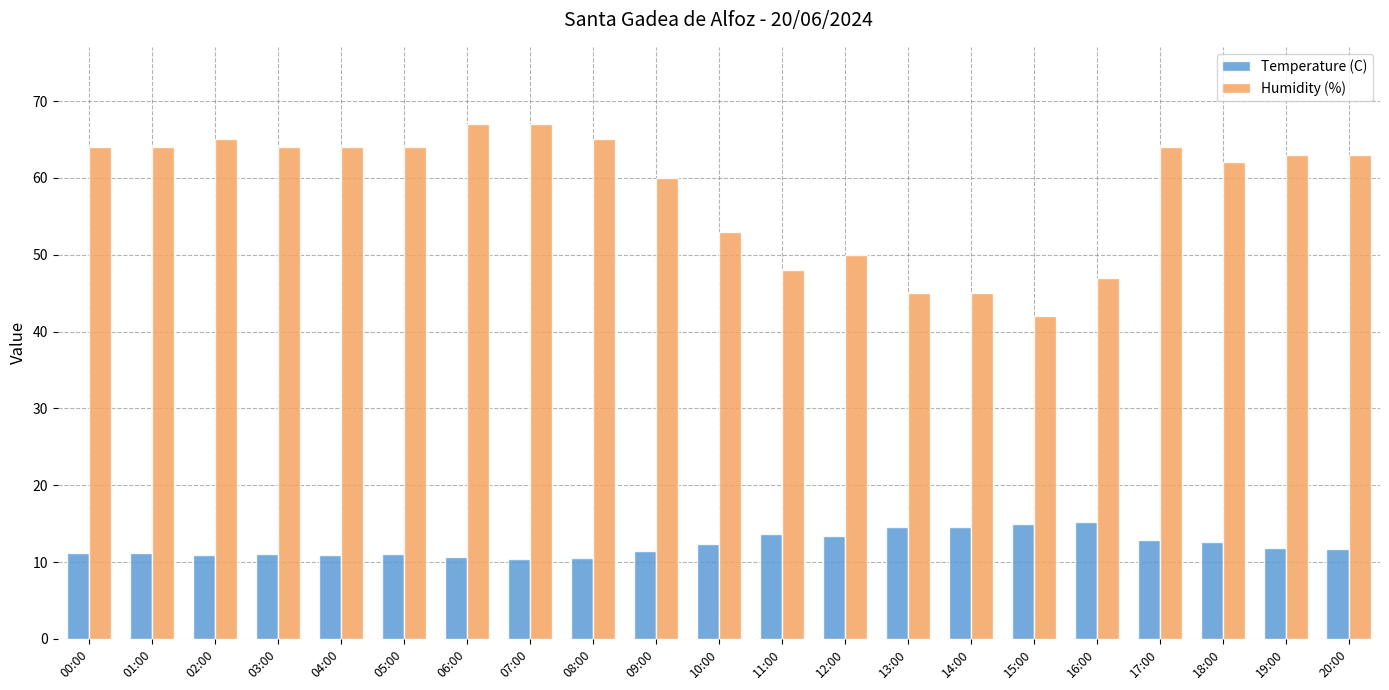

List the series in order of their peak value, lowest first.

Temperature (C), Humidity (%)